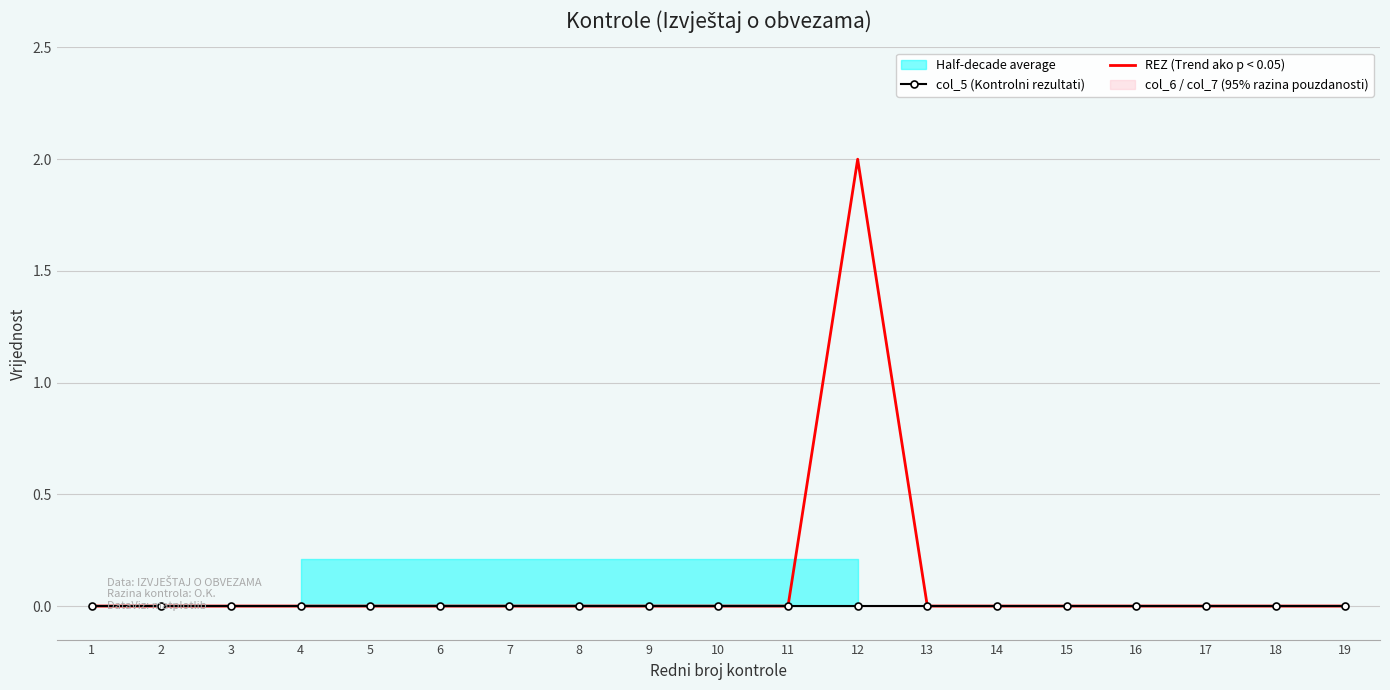

At 15, list the series in order from largest to smallest.

col_5 (Kontrolni rezultati), REZ (Trend ako p < 0.05)